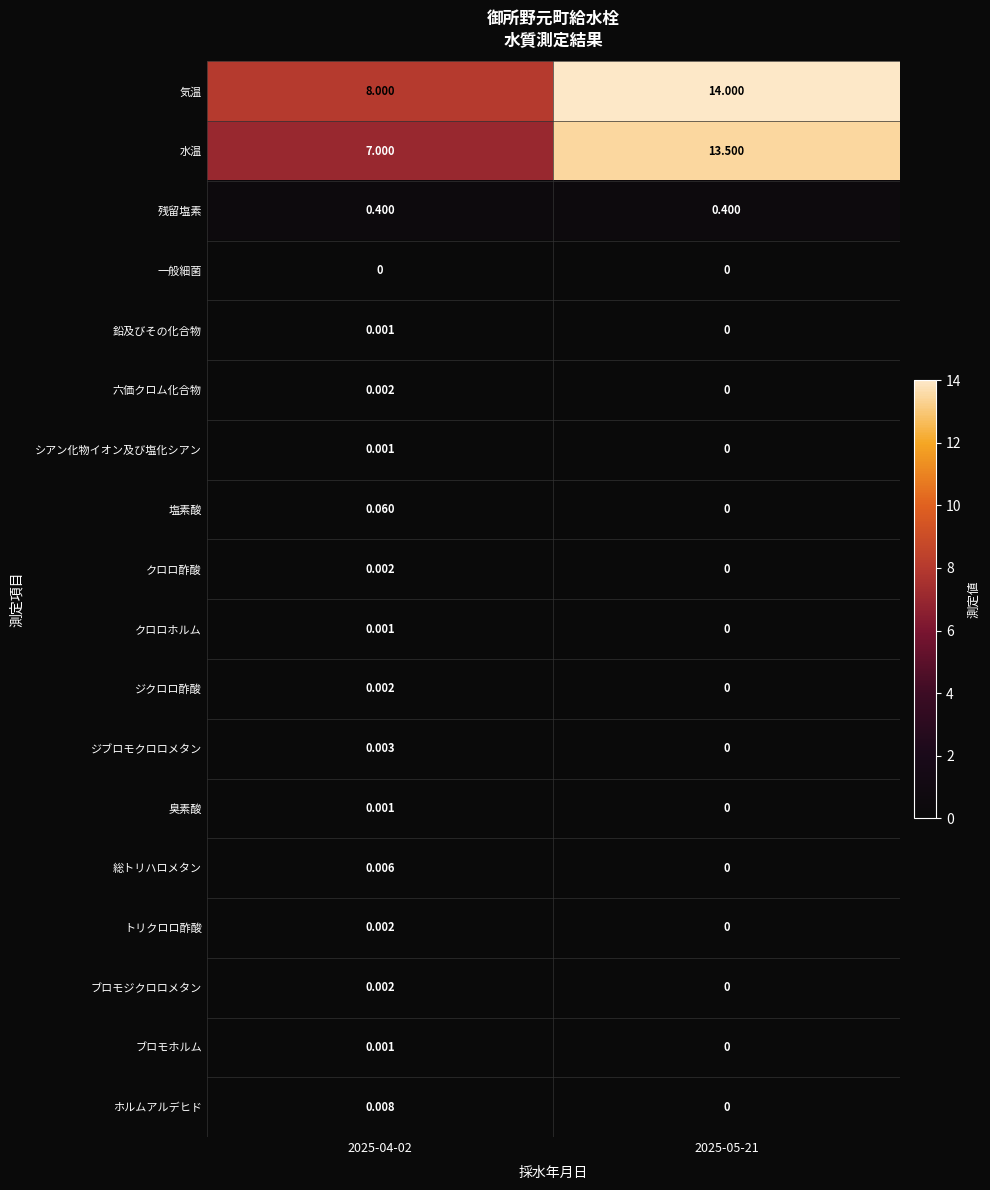

Between 2025-04-02 and 2025-05-21, which series saw the biggest shift?

水温